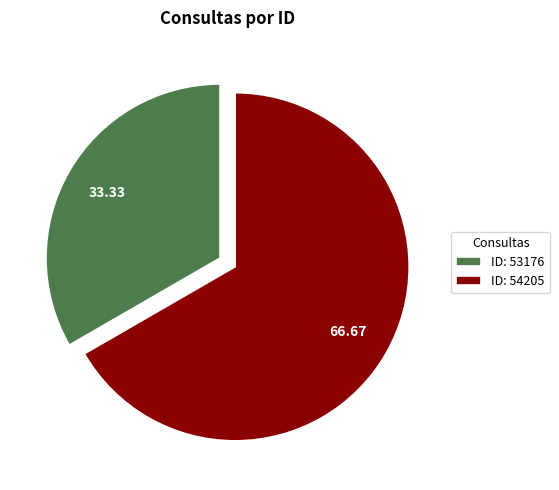

Combined, do ID: 53176 and ID: 54205 account for over 50%?

Yes